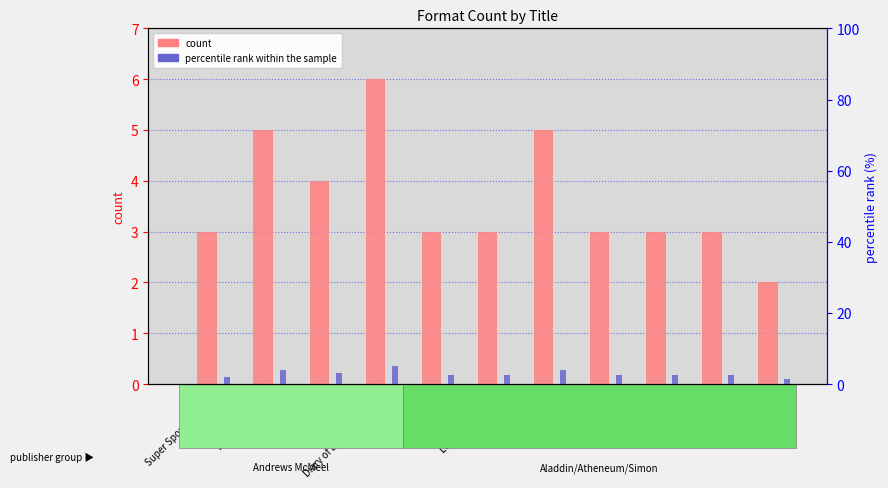

What is the difference between the maximum and minimum values in the percentile rank within the sample series?

3.5